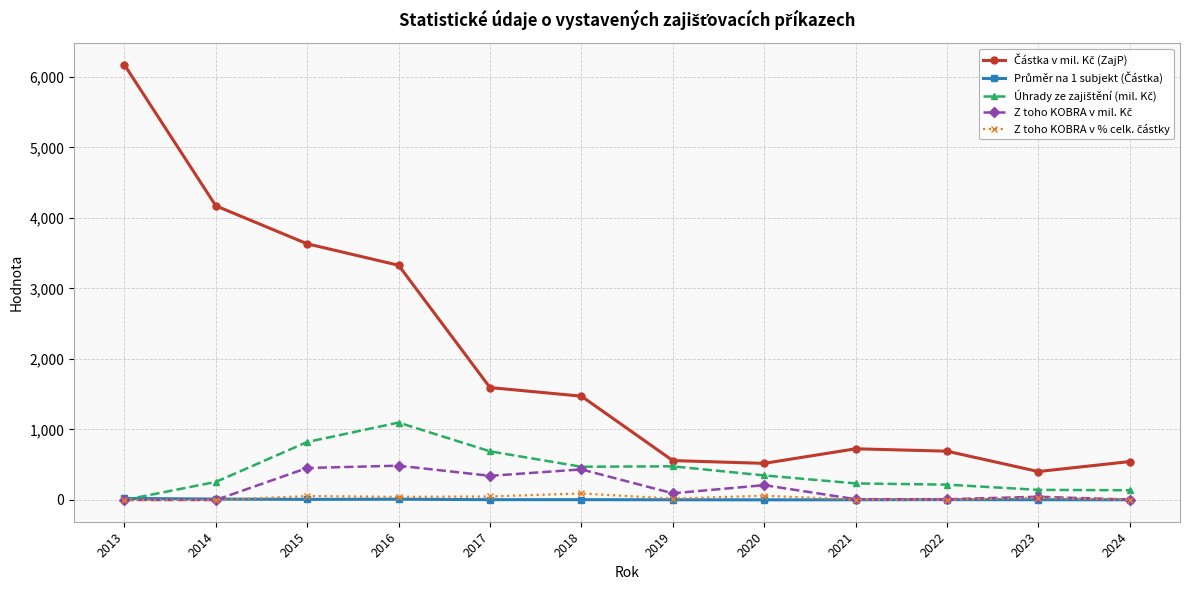

At which category is the sum across all series the highest?

2013